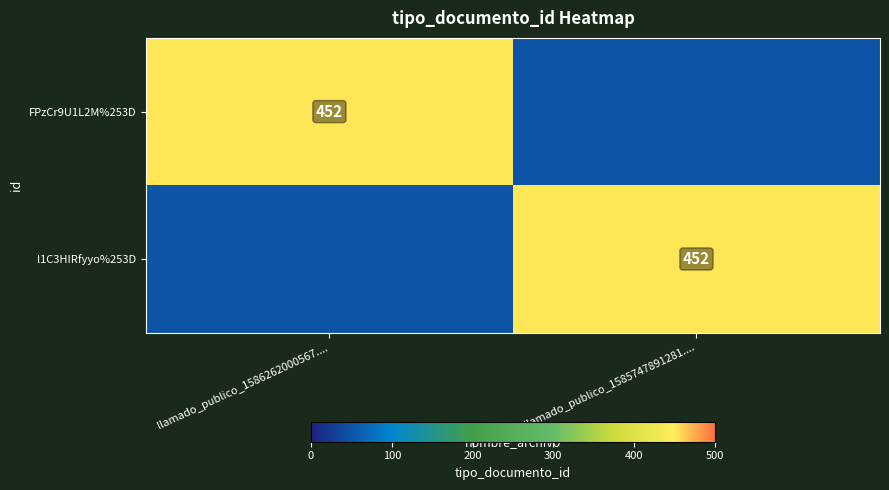

What is the difference between the maximum and minimum values in the FPzCr9U1L2M%253D series?

452